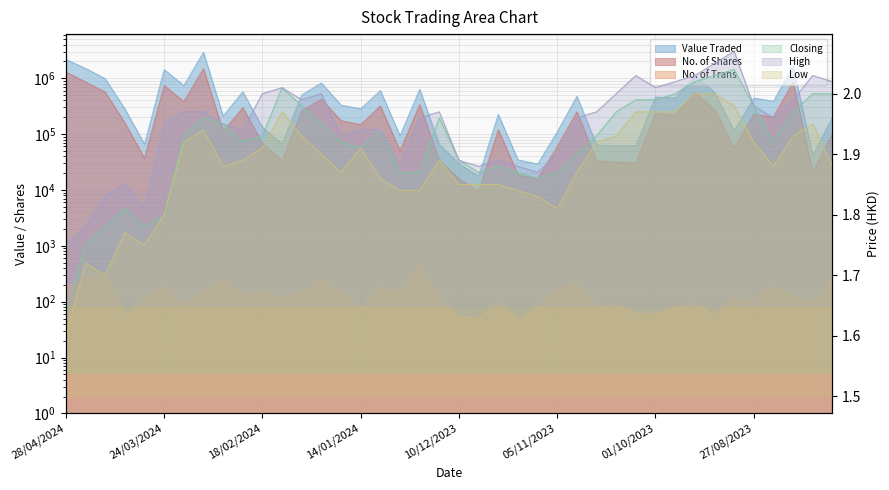

At 14/01/2024, list the series in order from largest to smallest.

Value Traded, No. of Shares, No. of Trans, High, Closing, Low